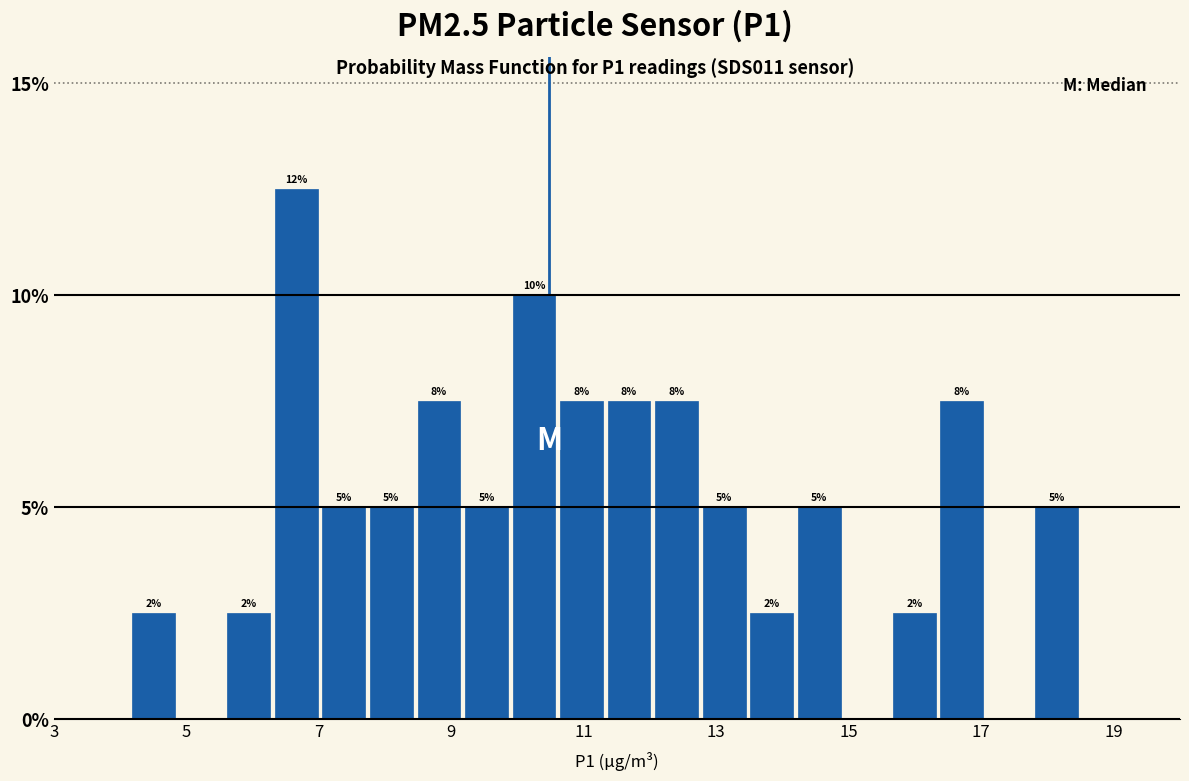

Around what value on the x-axis is the tallest bar? Give the approximate position of its centre, as read against the axis.

6.6